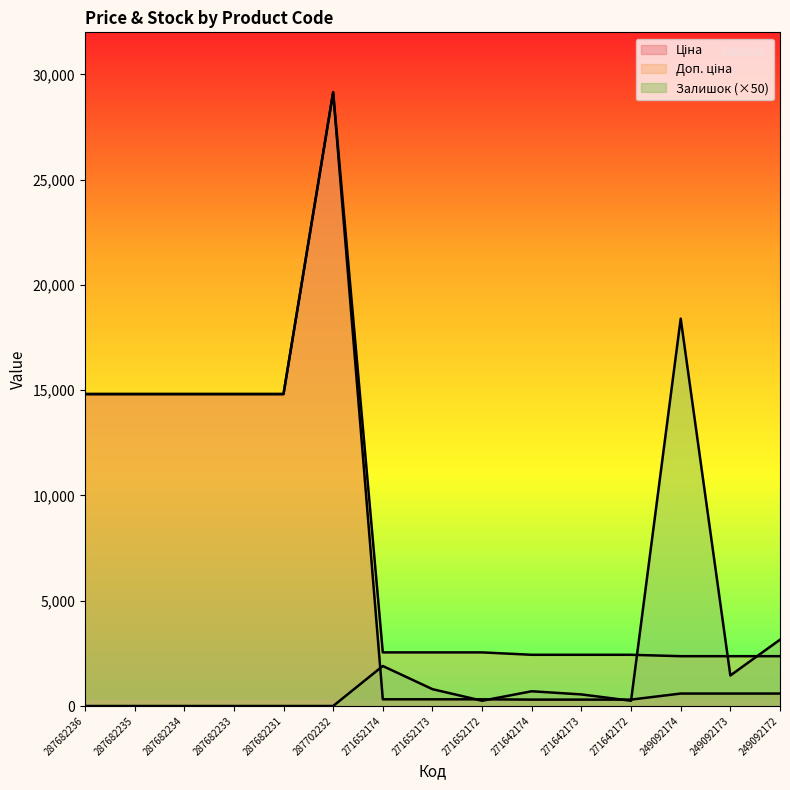

Where is the first local maximum for Залишок?

271652174